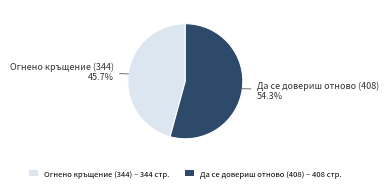

Is Огнено кръщение (344) the majority of the pie?

No